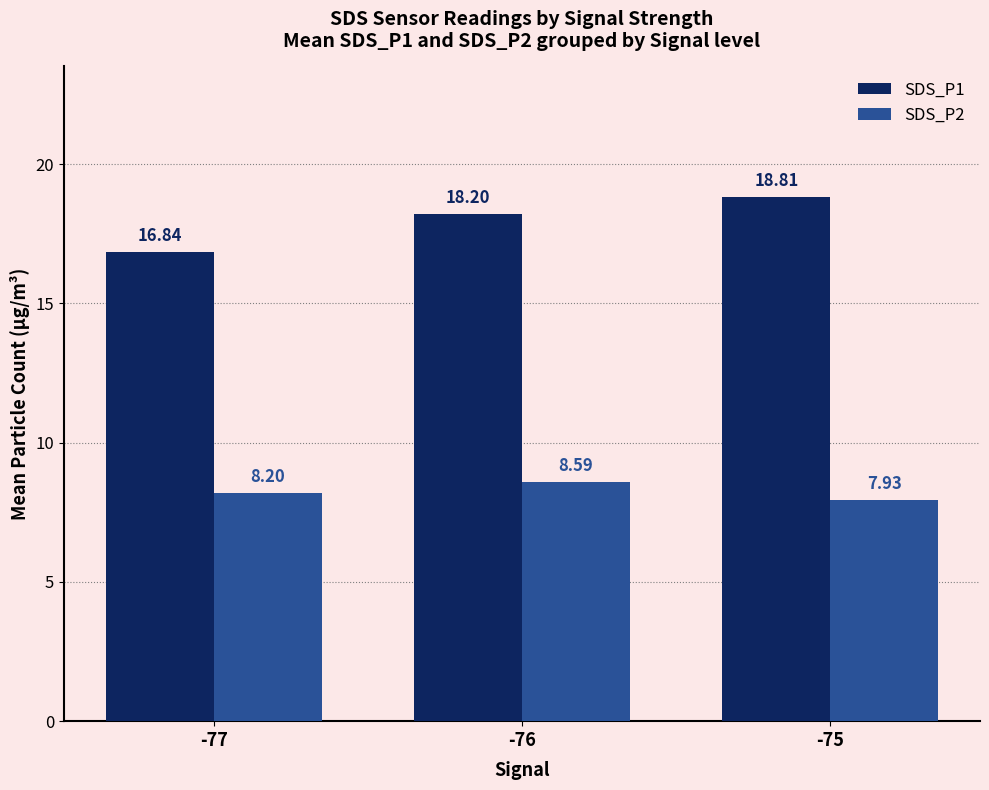

Rank the series by their average value, from lowest to highest.

SDS_P2, SDS_P1